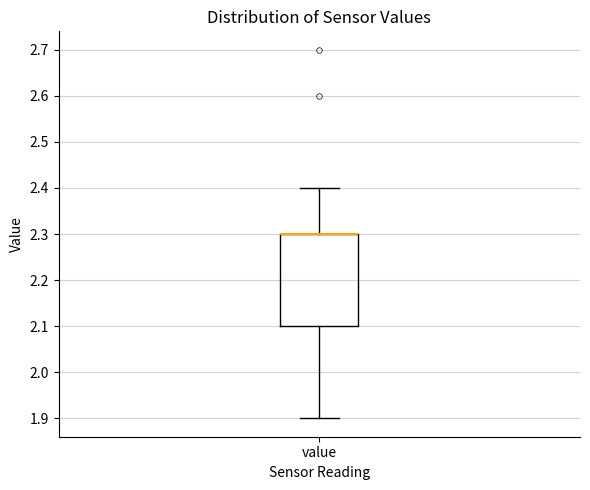

Read this box plot against the y-axis: the position of the median line, the range covered by the box, and the ends of both whiskers. The values are not printed on the chart, so give them approximately, as read against the axis.

median 2.3 (drawn on the box's upper edge), box 2.1 to 2.3, whiskers 1.9 to 2.4